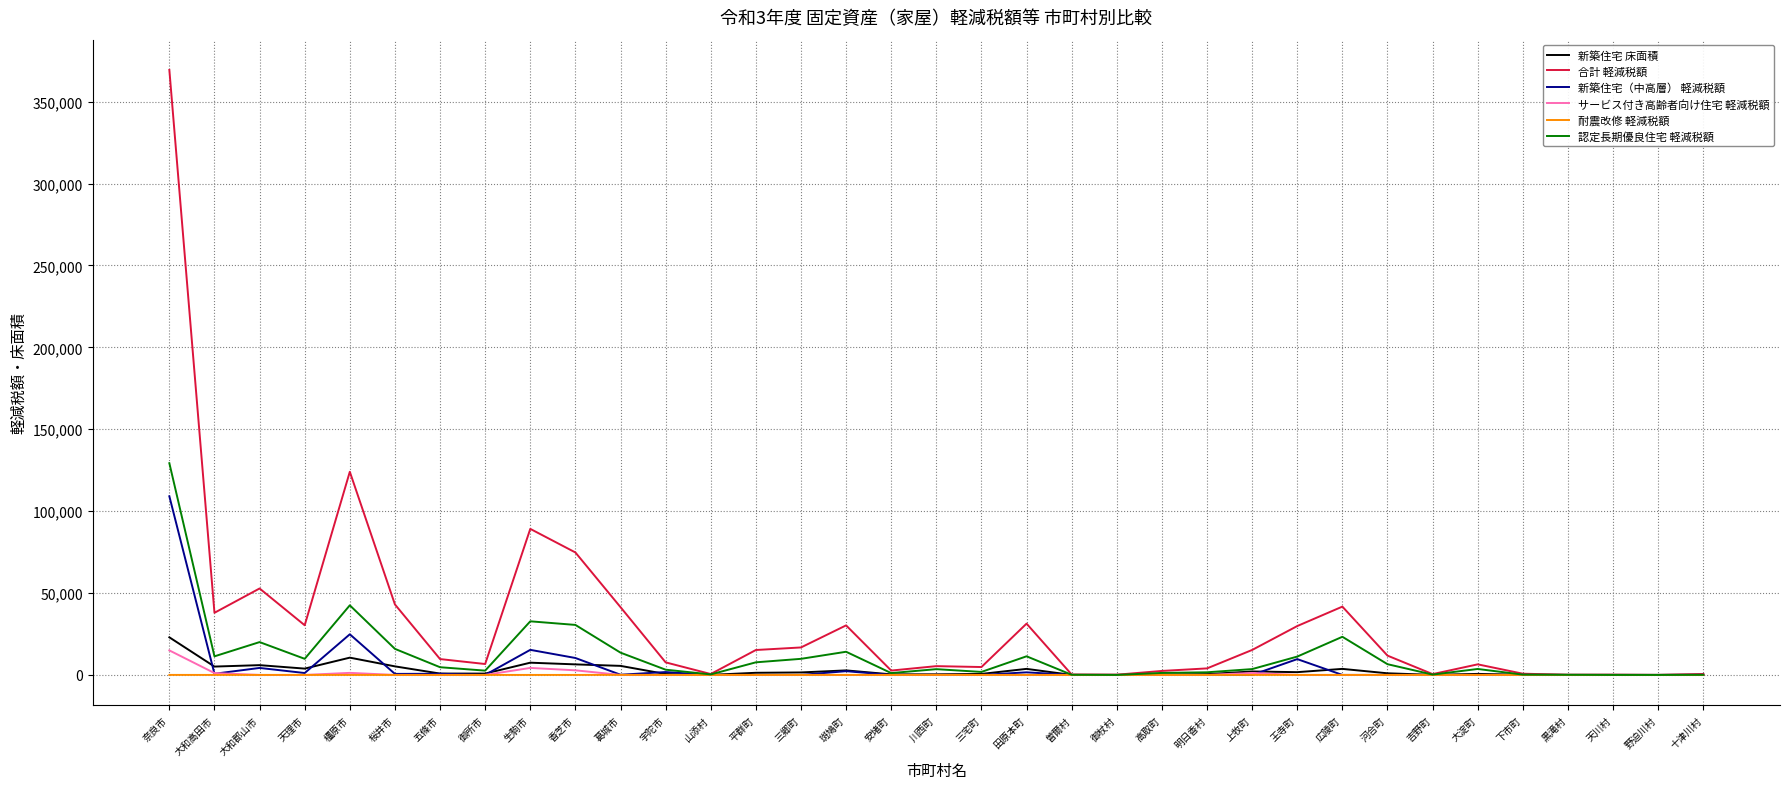

Is it true that 認定長期優良住宅 軽減税額 equals 23289.0 at 広陵町?

True